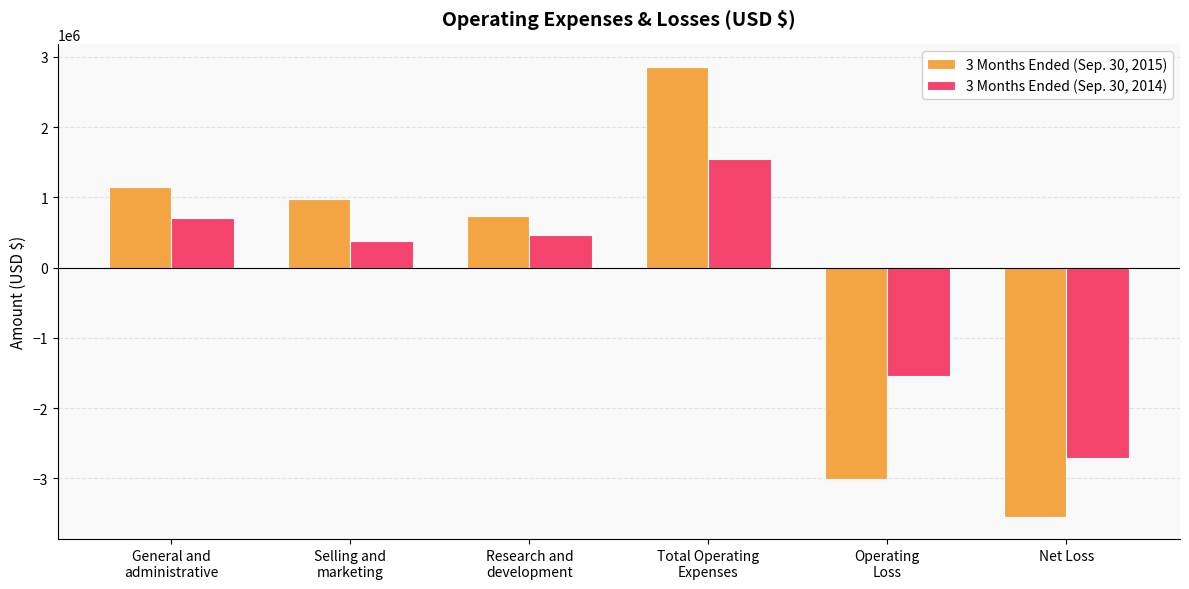

Rank the series at Selling and
marketing from highest to lowest value.

3 Months Ended (Sep. 30, 2015), 3 Months Ended (Sep. 30, 2014)